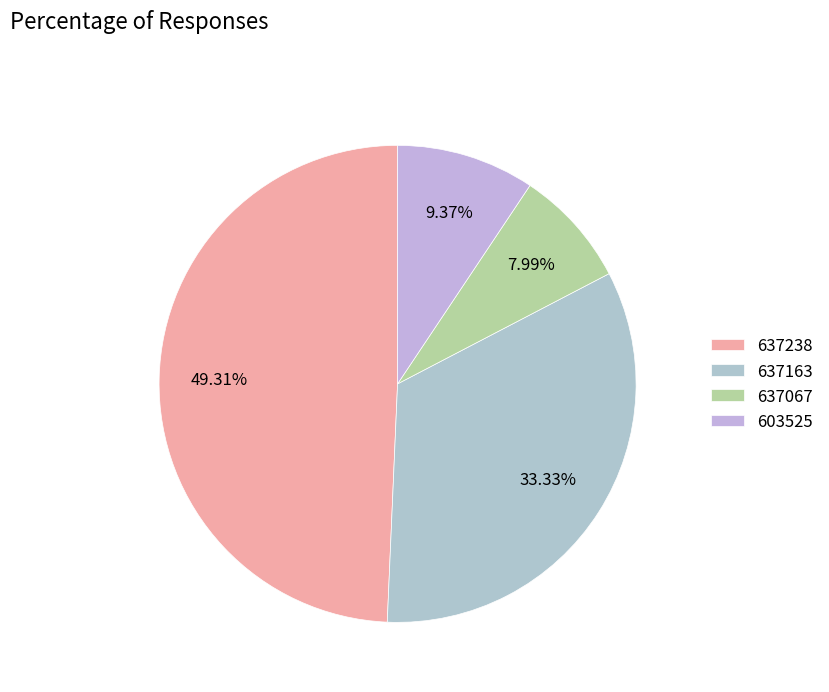

To the nearest percent, what is the average slice percentage?

25%